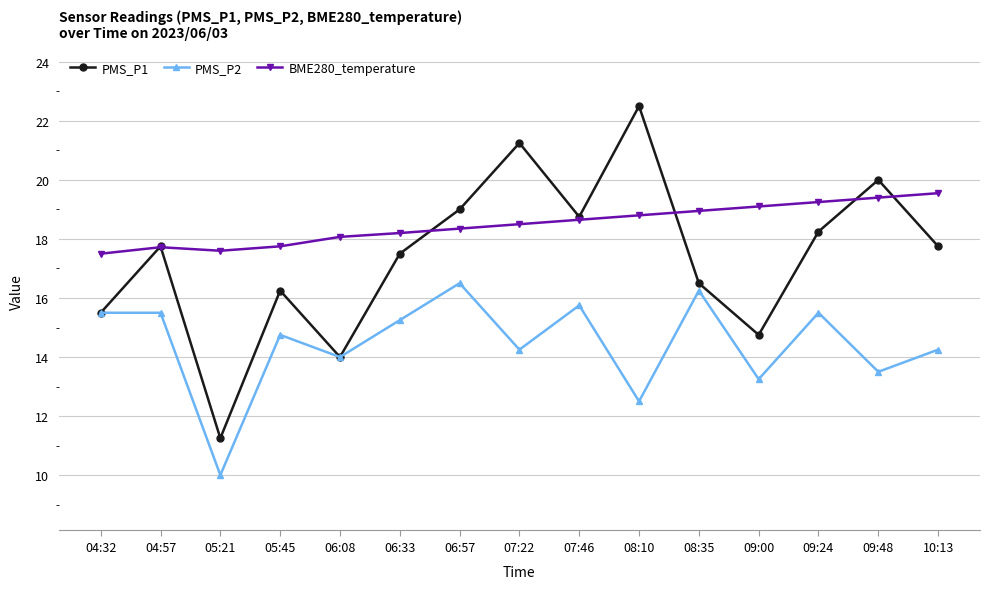

What is the maximum value for PMS_P2?

16.5